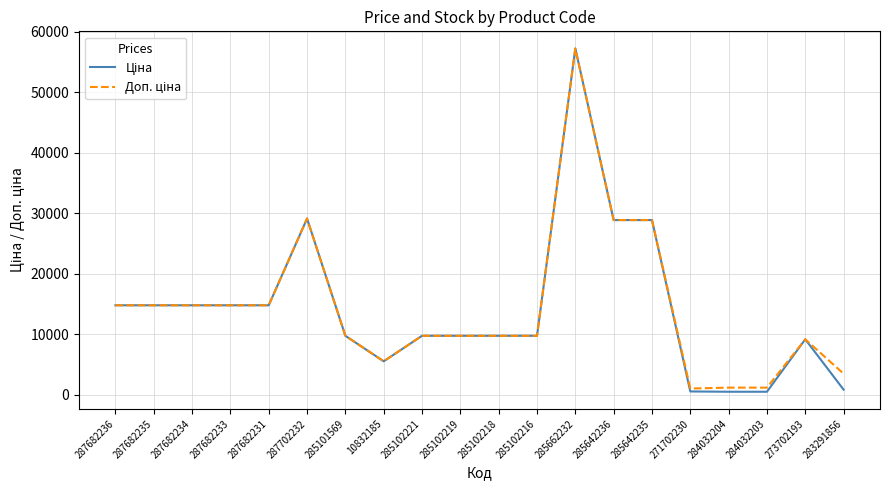

At which category is the sum across all series the highest?

285662232